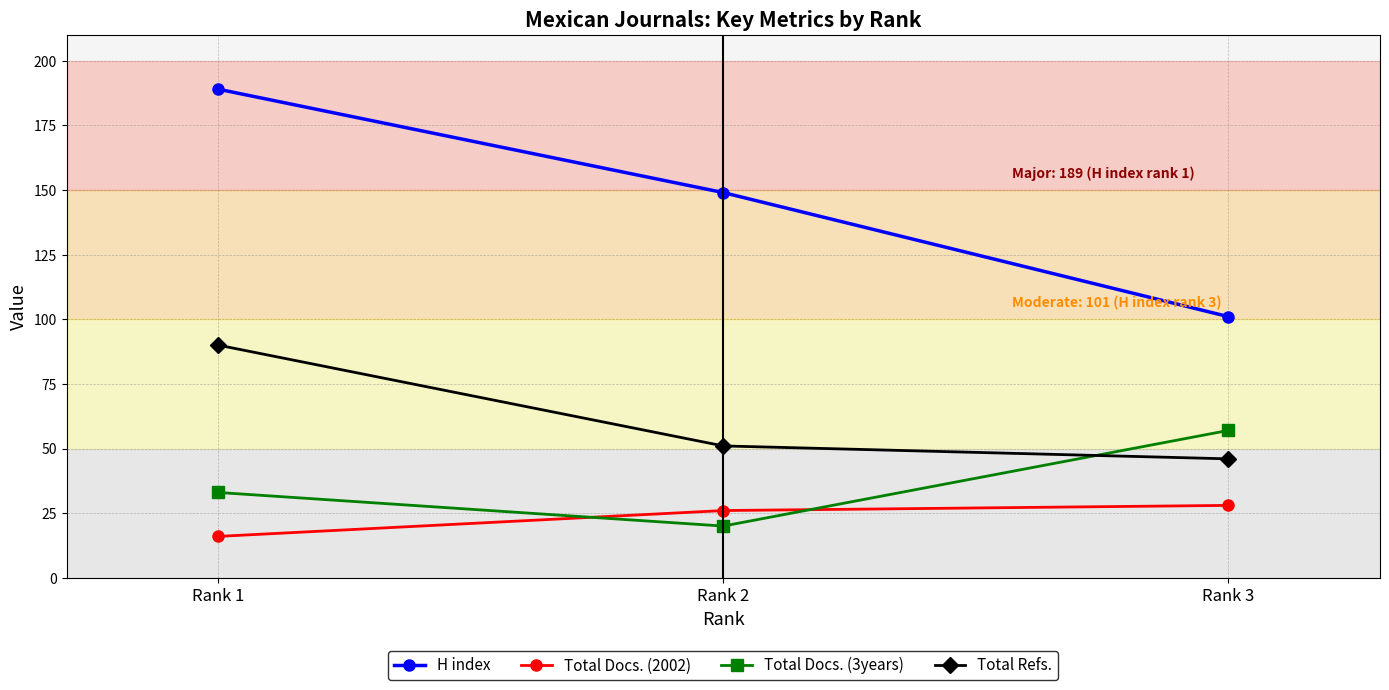

Which series changed the most between Rank 1 and Rank 3?

H index